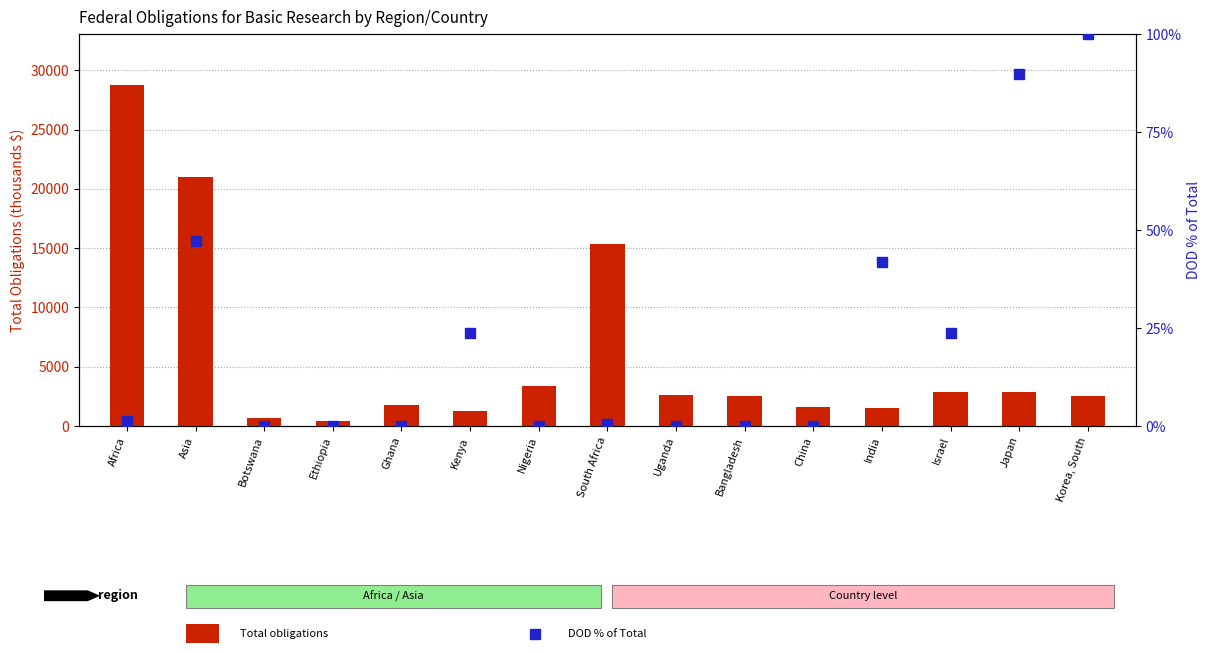

Which category has the lowest value across all series?

Botswana